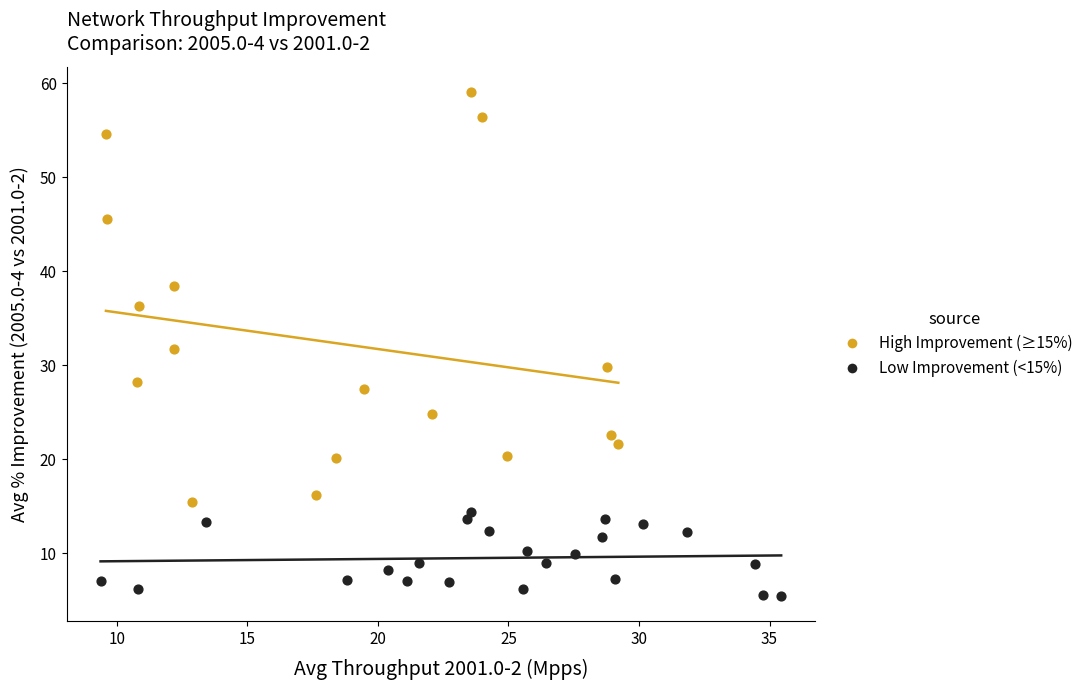

Which series contains the highest Y value?

High Improvement (≥15%)